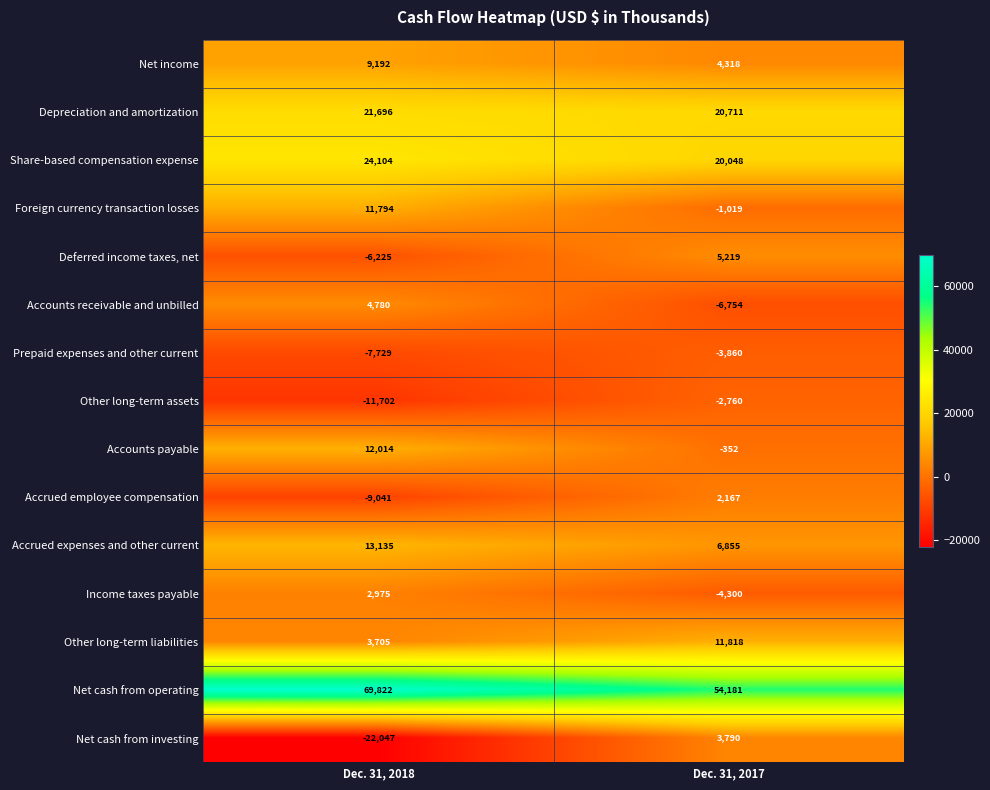

Which label corresponds to the largest value in the chart?

Dec. 31, 2018